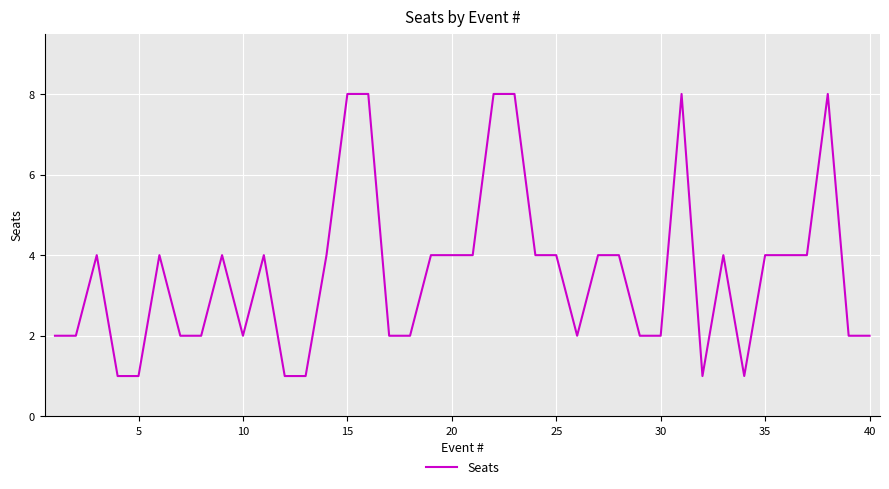

What is the difference between the maximum and minimum values?

7